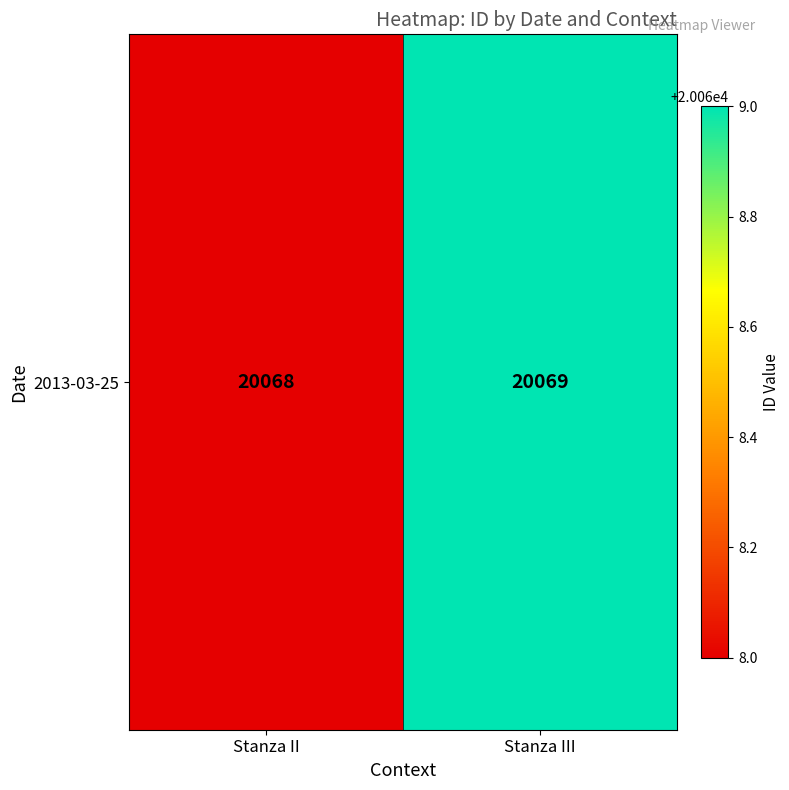

What is the ratio of the value at Stanza III to the value at Stanza II?

1.0